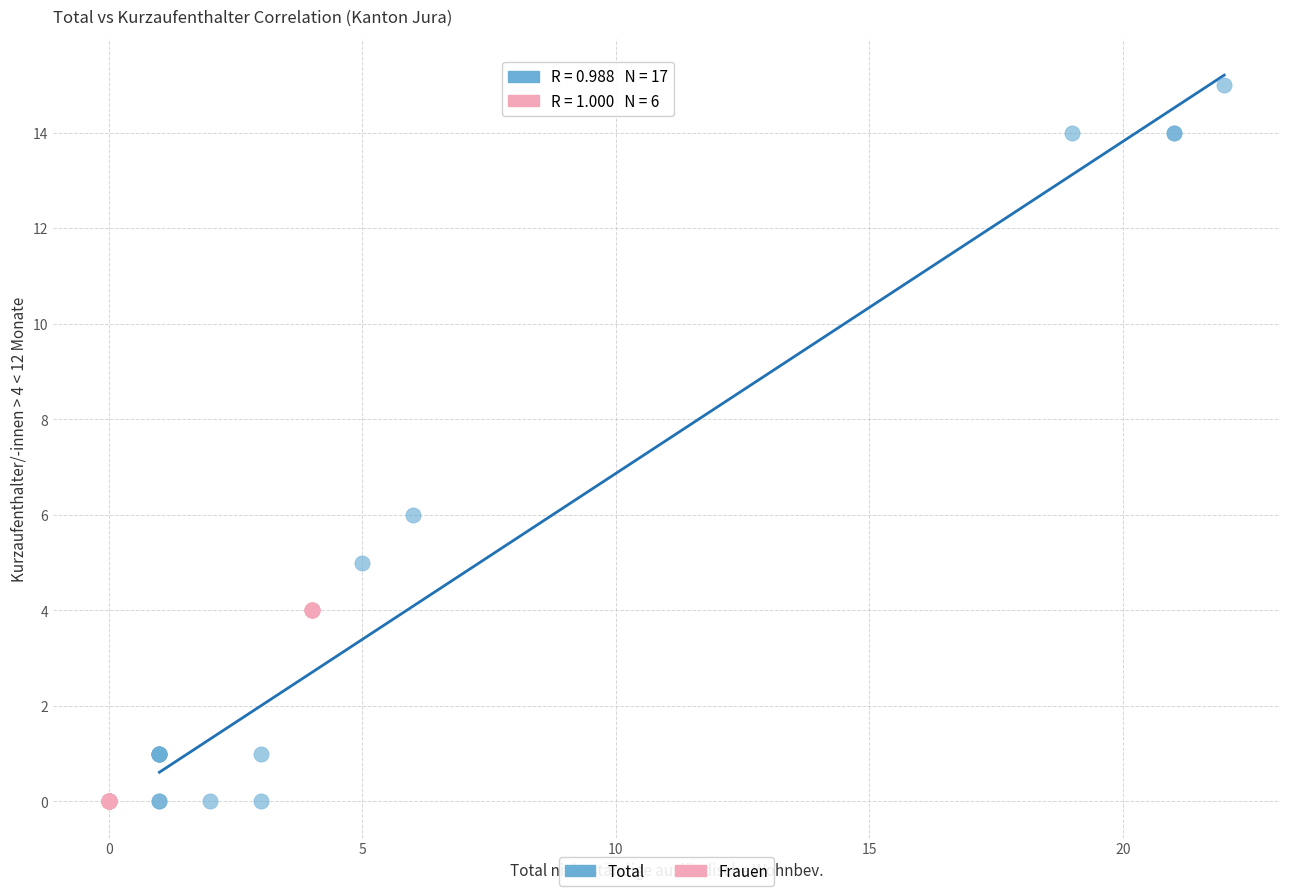

Which series reaches the maximum Y coordinate?

Total